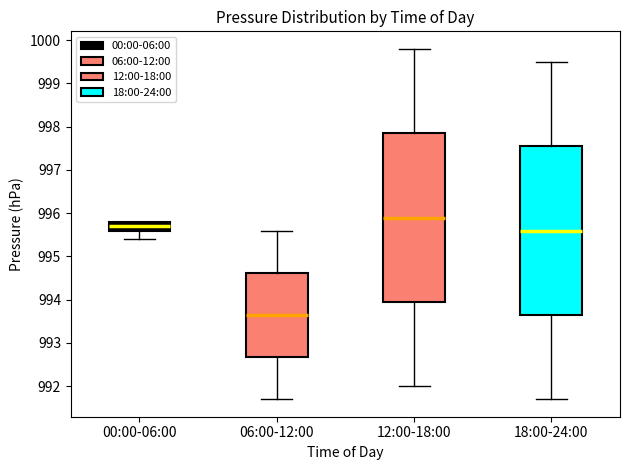

Which box's median line is the highest?

12:00-18:00